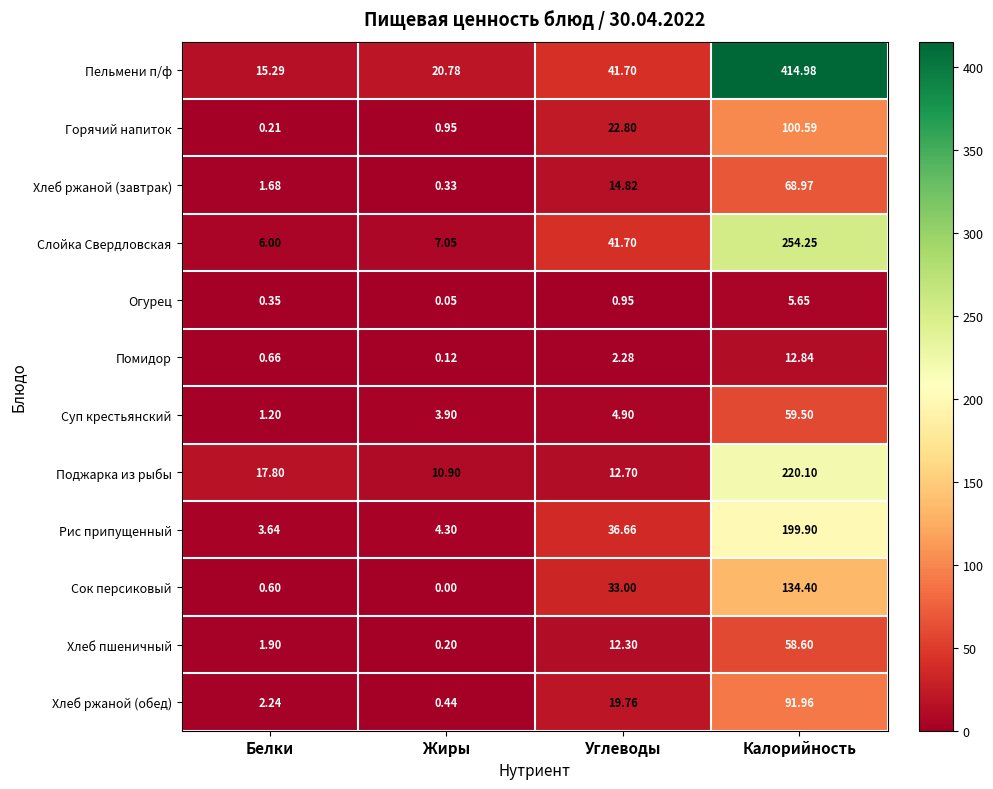

Rank the categories by Пельмени п/ф value from highest to lowest.

Калорийность, Углеводы, Жиры, Белки